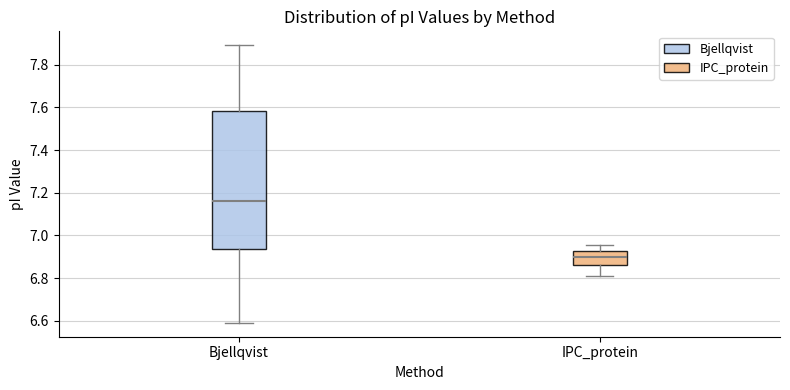

Comparing the boxes themselves (not the whiskers), which one is the tallest?

Bjellqvist